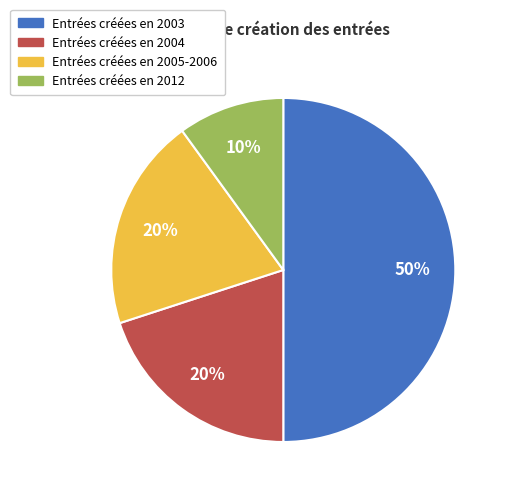

To the nearest percent, what is the average slice percentage?

25%